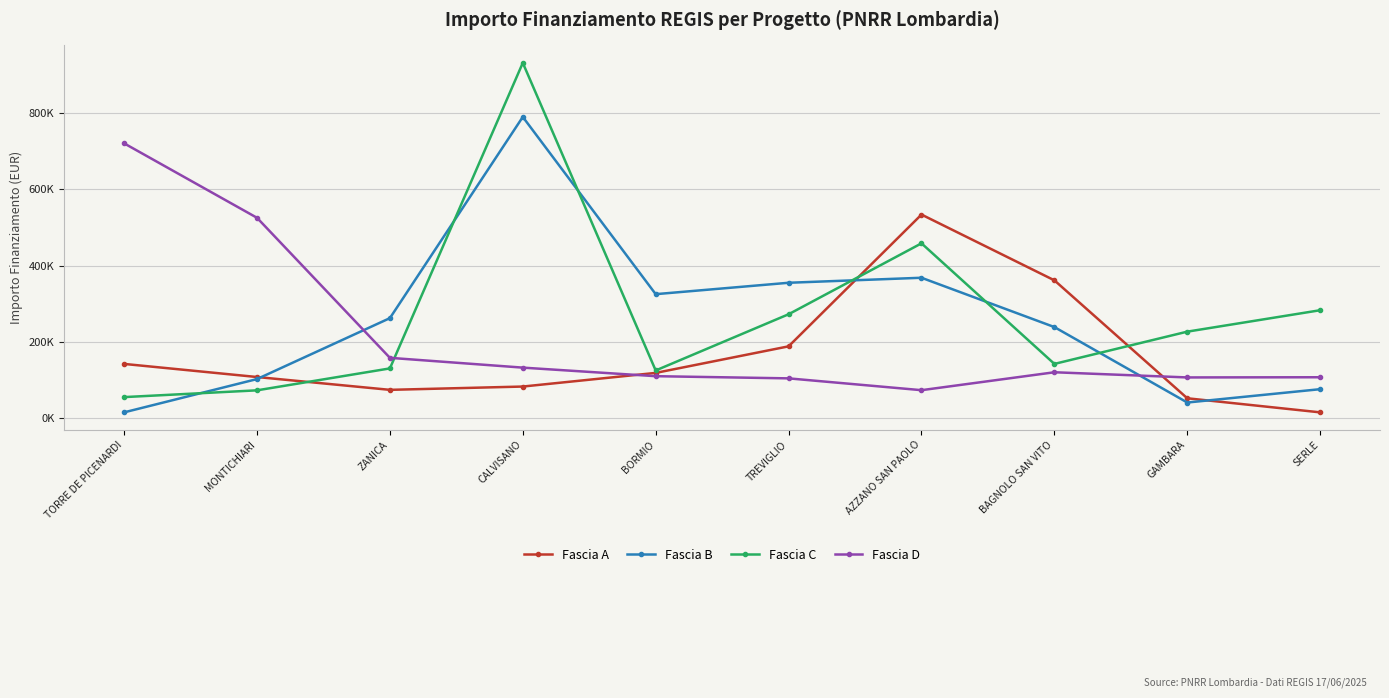

Reading left to right, what are all the values shown in this chart?

Fascia A: TORRE DE PICENARDI=142320.0	MONTICHIARI=108000.0	ZANICA=74400.0	CALVISANO=83040.0	BORMIO=118800.0	TREVIGLIO=188362.2	AZZANO SAN PAOLO=533520.0	BAGNOLO SAN VITO=361240.0	GAMBARA=52320.0	SERLE=15440.0
Fascia B: TORRE DE PICENARDI=15440.0	MONTICHIARI=102630.9	ZANICA=262240.0	CALVISANO=789254.4	BORMIO=325026.9	TREVIGLIO=354880.0	AZZANO SAN PAOLO=368005.7	BAGNOLO SAN VITO=238829.6	GAMBARA=41192.0	SERLE=76140.0
Fascia C: TORRE DE PICENARDI=55388.0	MONTICHIARI=73108.0	ZANICA=130560.0	CALVISANO=930869.5	BORMIO=125175.0	TREVIGLIO=272400.0	AZZANO SAN PAOLO=458182.4	BAGNOLO SAN VITO=142361.6	GAMBARA=226850.0	SERLE=282960.0
Fascia D: TORRE DE PICENARDI=720099.3	MONTICHIARI=525096.0	ZANICA=158248.0	CALVISANO=132600.0	BORMIO=110190.0	TREVIGLIO=104473.6	AZZANO SAN PAOLO=73520.0	BAGNOLO SAN VITO=120473.7	GAMBARA=106904.0	SERLE=107388.0